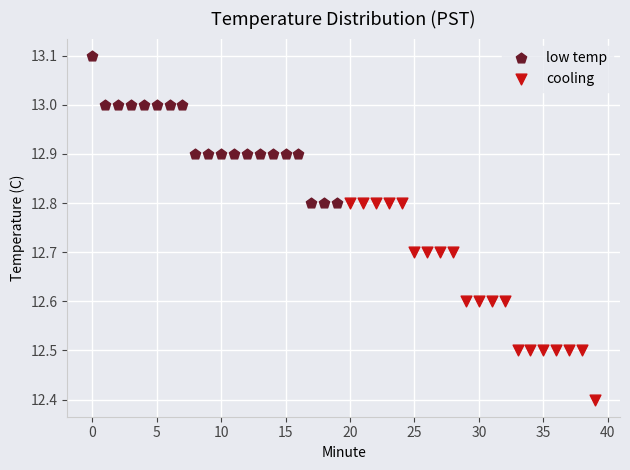

Which series contains the lowest Y value?

cooling